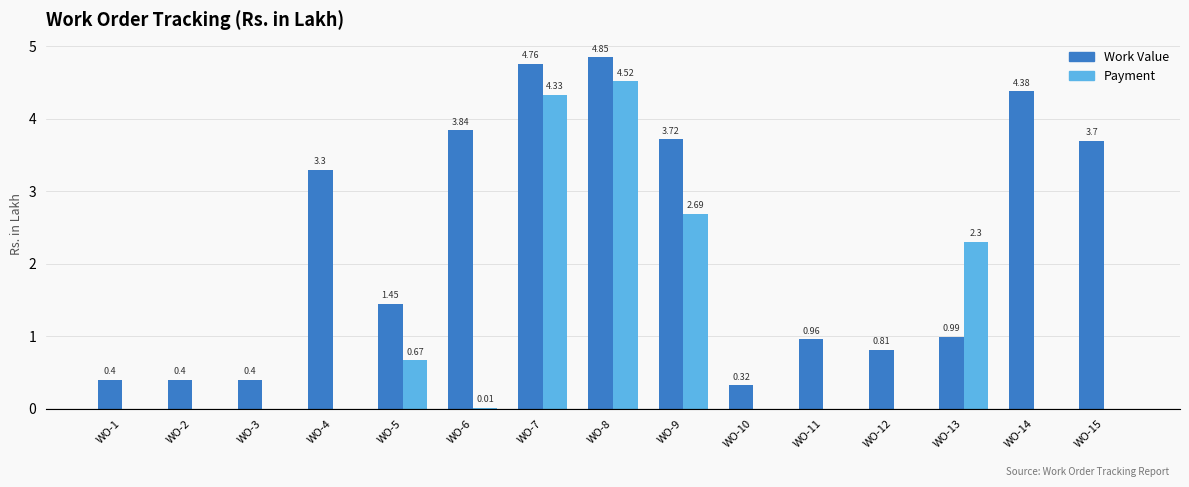

What is the sum of all Payment values?

14.5